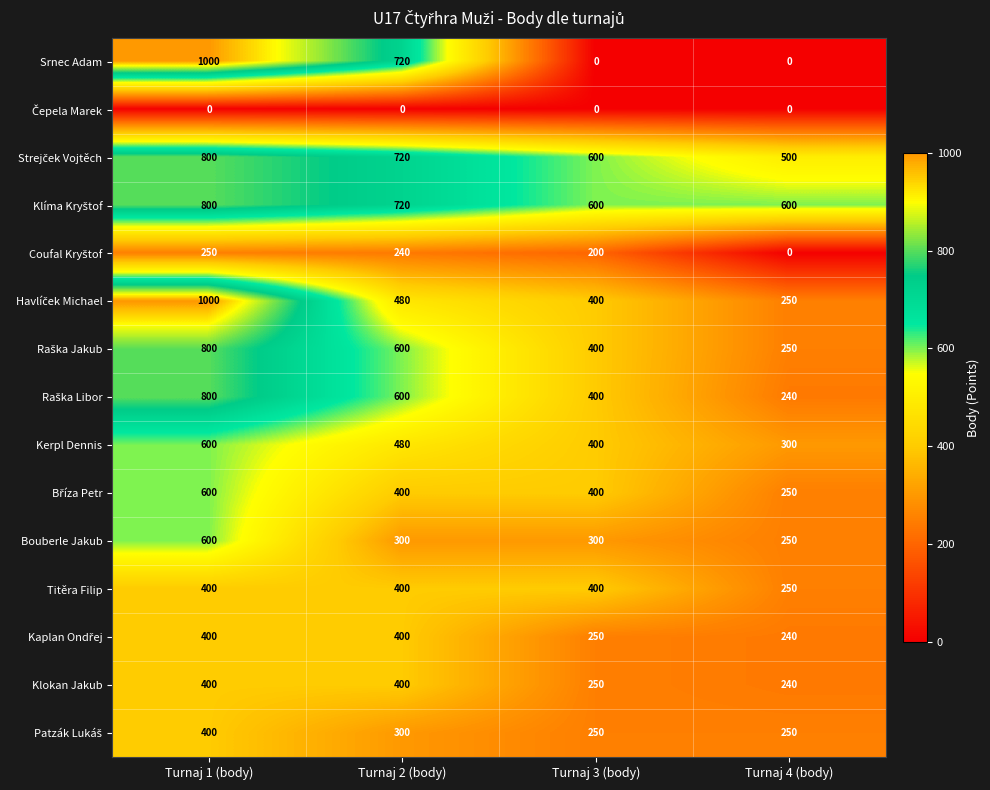

At how many categories does at least one series exceed 328?

4